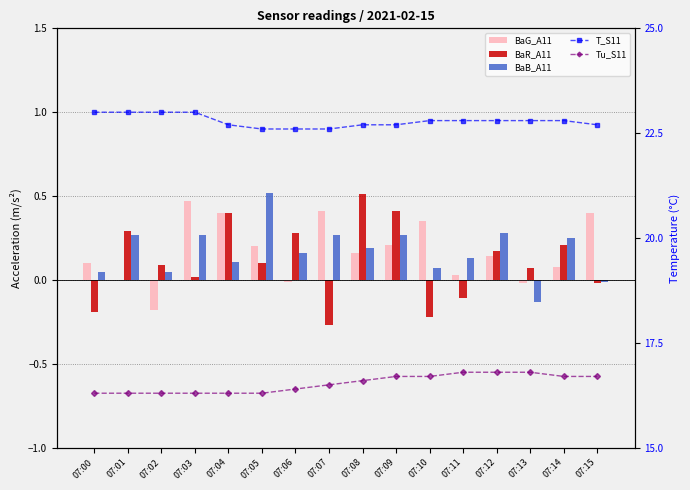

Is it true that BaR_A11 equals -0.2 at 07:11?

False